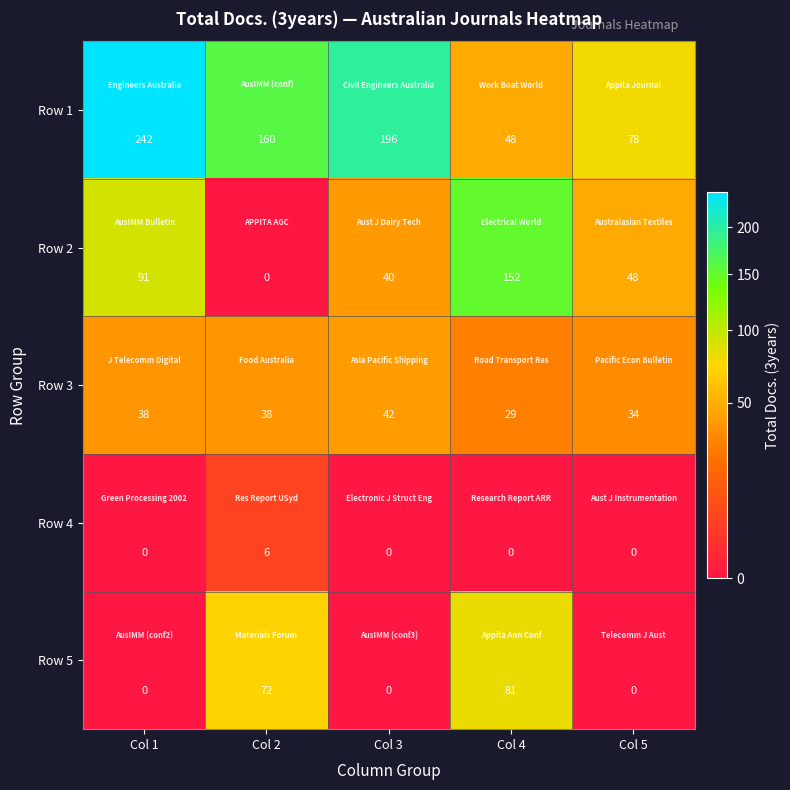

Rank the series by their maximum value, from highest to lowest.

Row 1, Row 2, Row 5, Row 3, Row 4